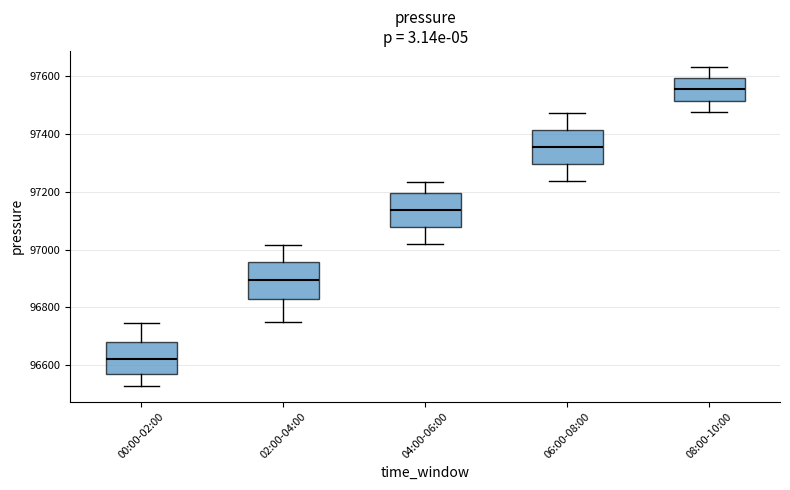

Reading left to right, transcribe this box plot: for each box, give where its median line is, the range the box spans, and where its two whiskers end, as read against the y-axis. The values are not printed on the chart, so give them approximately, as read against the axis.

00:00-02:00: median 96620, box 96560 to 96680, whiskers 96520 to 96740
02:00-04:00: median 96900, box 96820 to 96960, whiskers 96760 to 97020
04:00-06:00: median 97140, box 97080 to 97200, whiskers 97020 to 97240
06:00-08:00: median 97360, box 97300 to 97420, whiskers 97240 to 97480
08:00-10:00: median 97560, box 97520 to 97600, whiskers 97480 to 97640